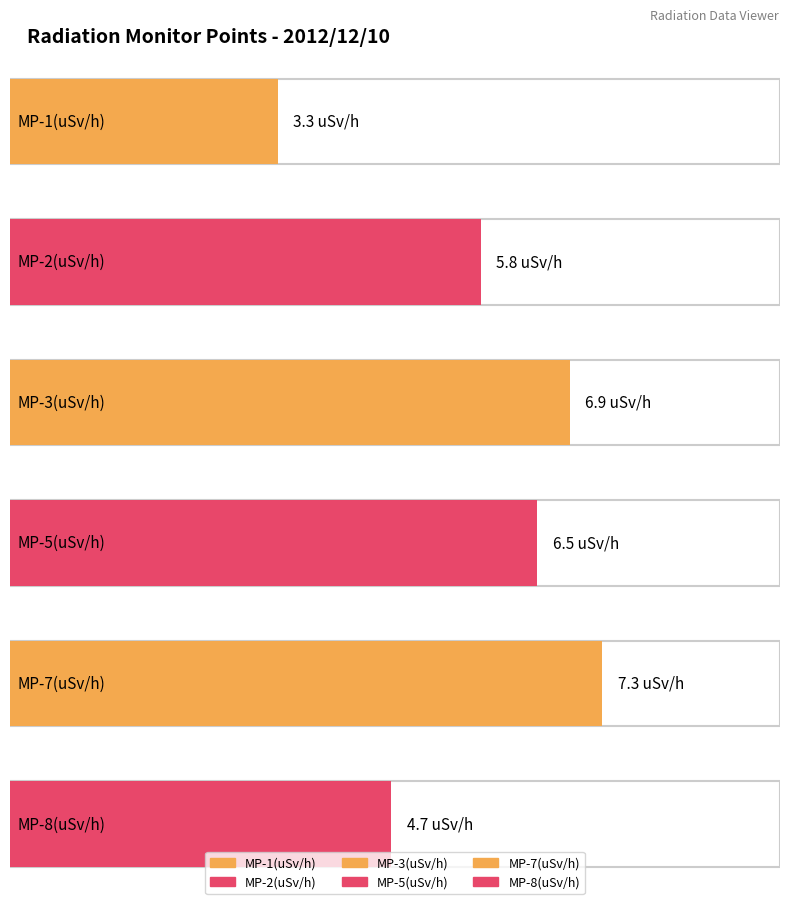

What is the total value across all series at 00:40?

34.5